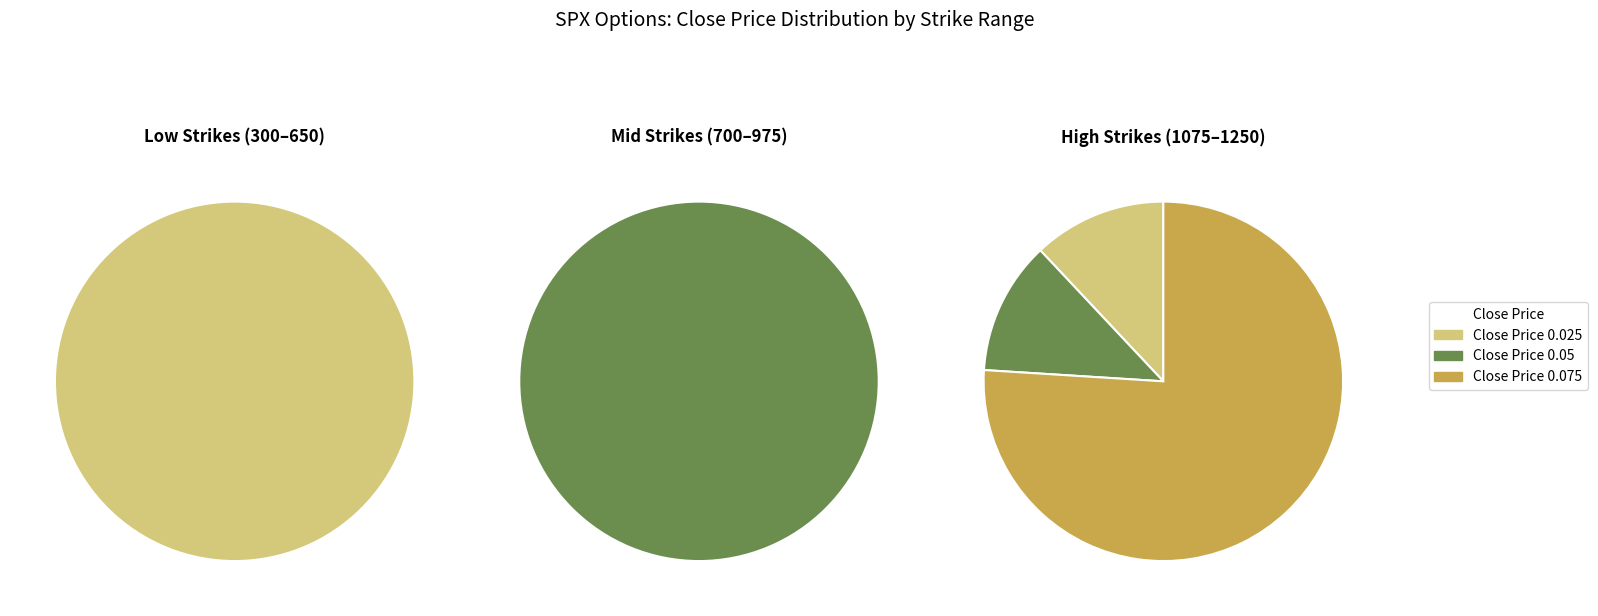

Does any single category account for the majority?

No